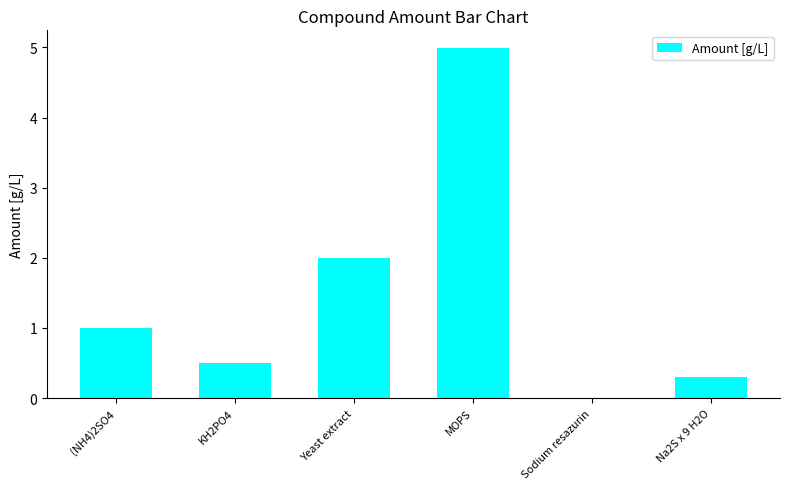

The chart shows a value of 2.1 at MOPS. True or false?

False